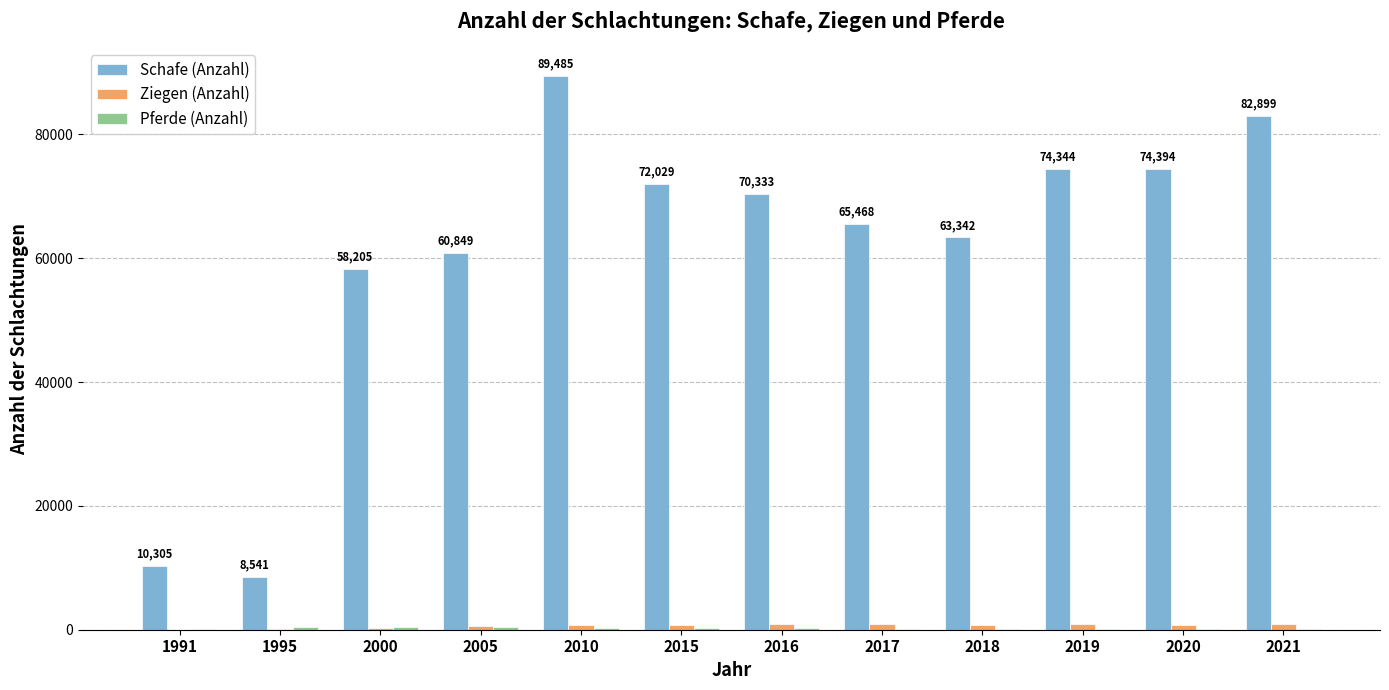

Between 2005 and 2016, which series saw the biggest shift?

Schafe (Anzahl)